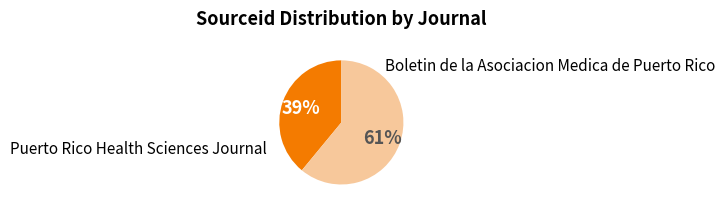

Is there a majority slice in this chart?

Yes